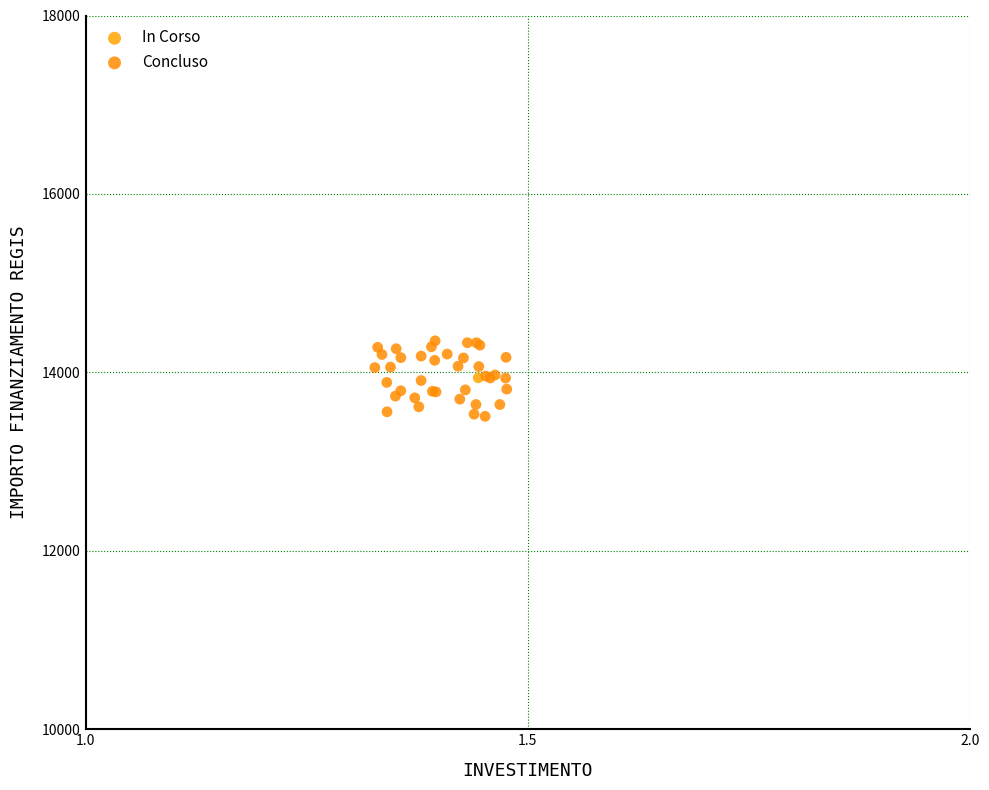

What are all the series names shown in the legend?

In Corso, Concluso